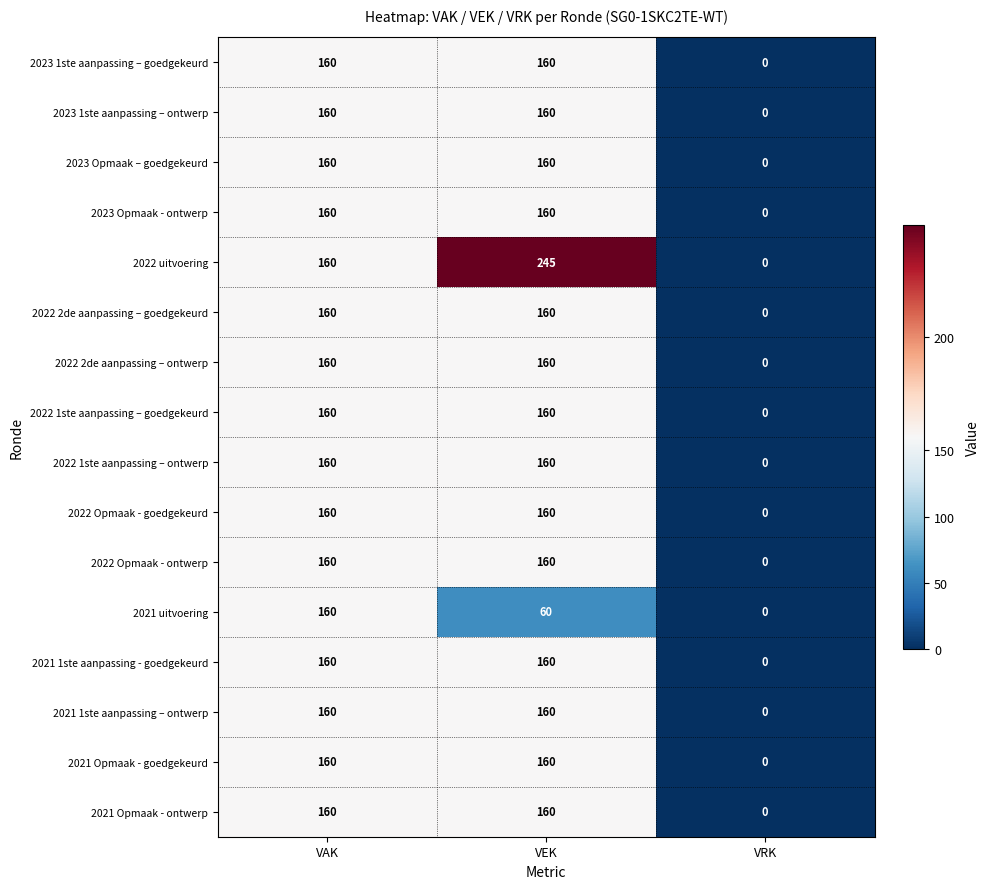

How many series are shown in this chart?

16